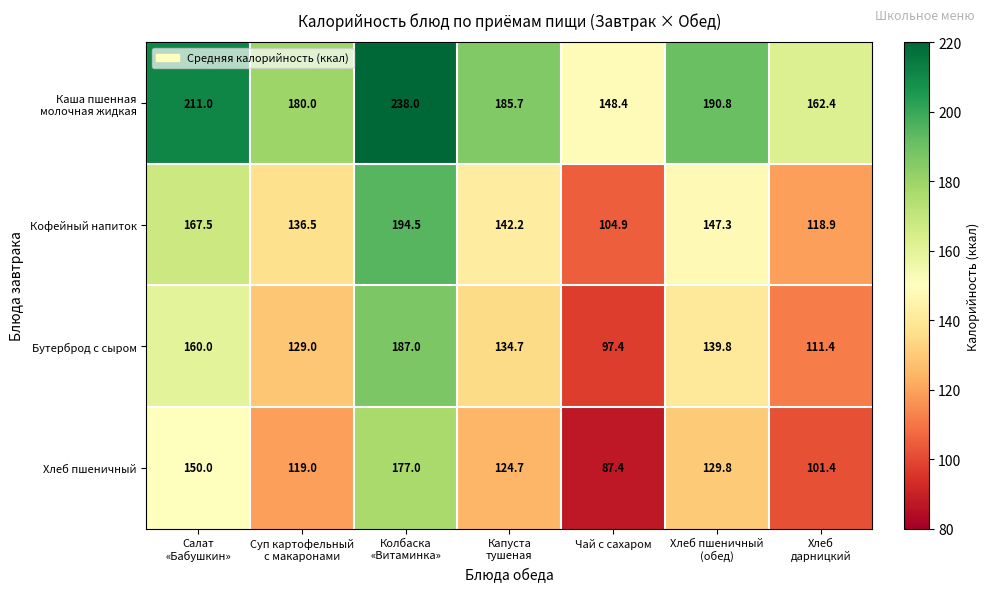

Read the Бутерброд с сыром value at Чай с сахаром.

97.4